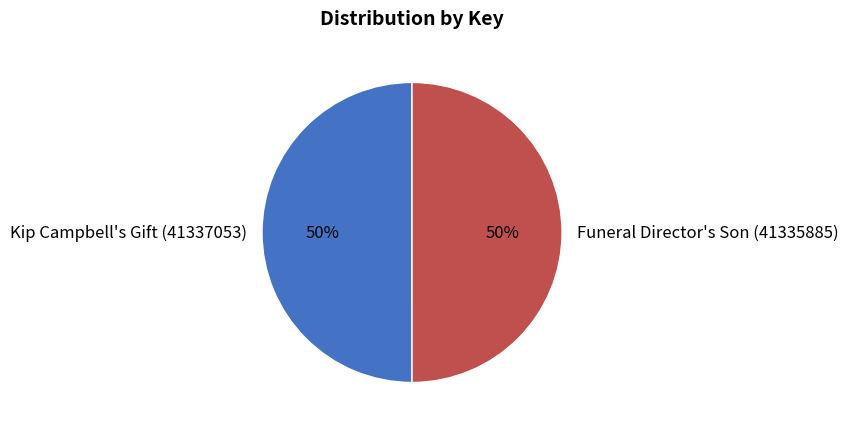

Combined, do Kip Campbell's Gift (41337053) and Funeral Director's Son (41335885) account for over 50%?

Yes